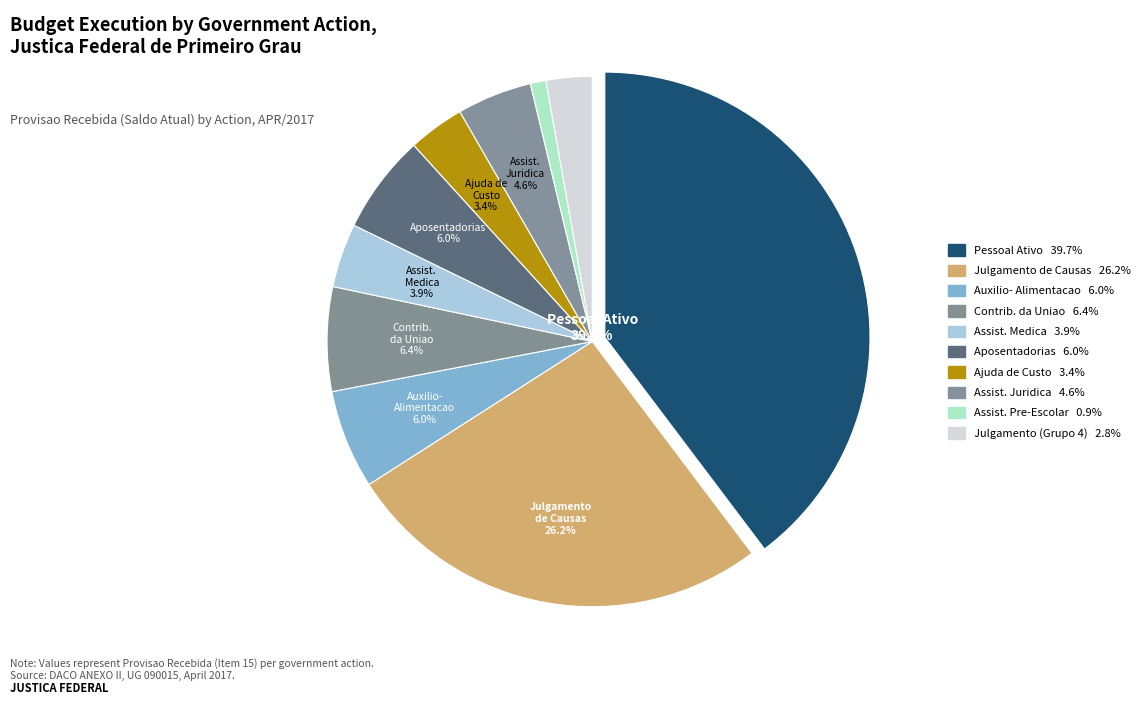

What percentage is NOT represented by AJUDA DE CUSTO PARA MORADIA?

96.6%